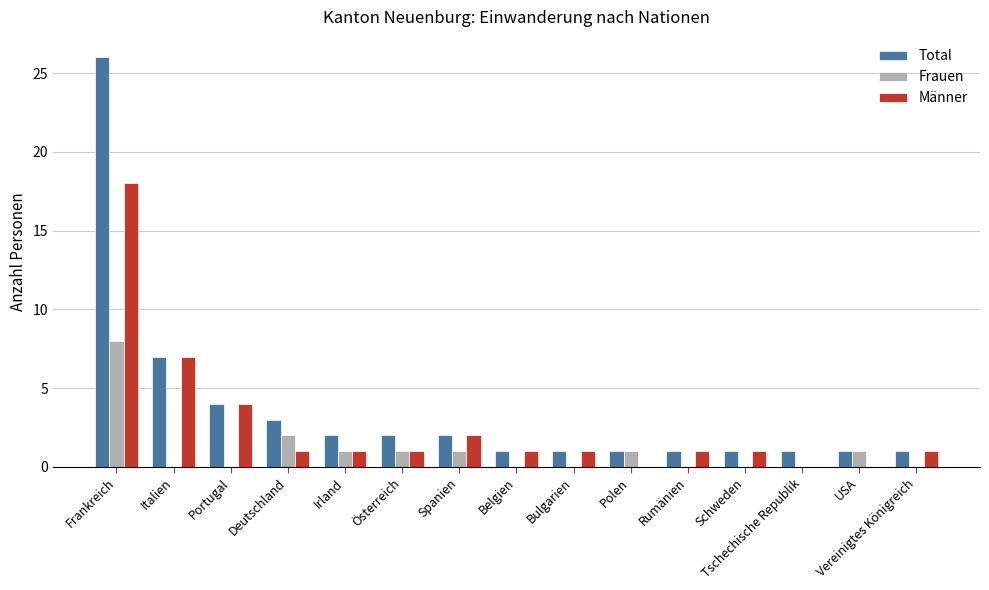

Which series has the largest range (max minus min)?

Total